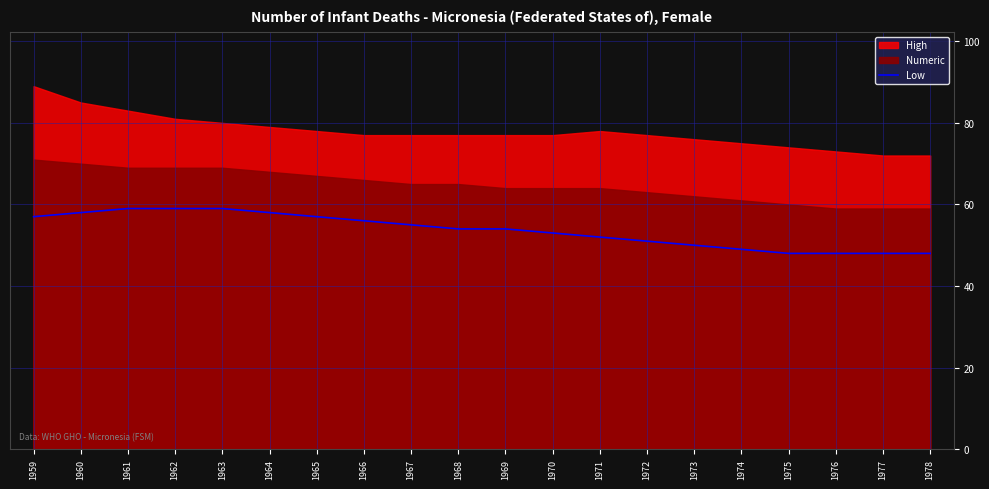

The Low series shows 35 at 1962. True or false?

False